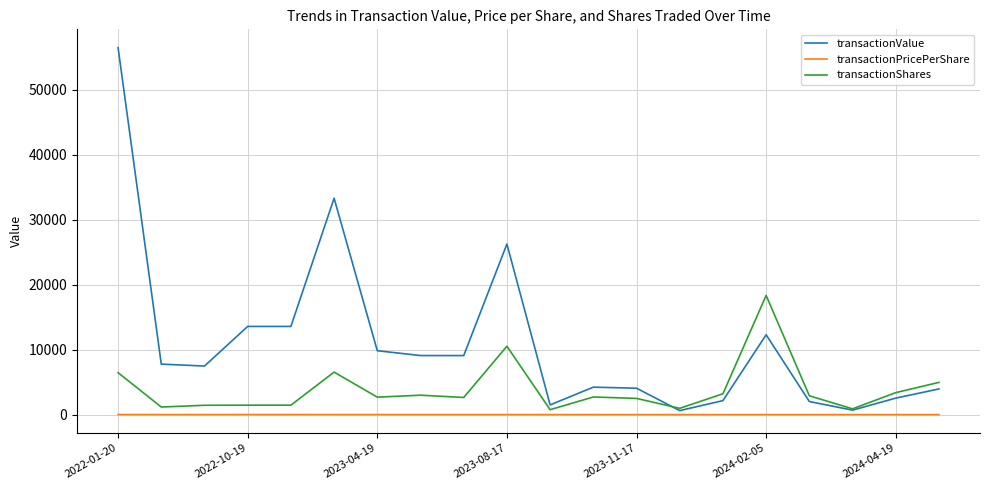

What is the maximum value for transactionValue?

56454.0